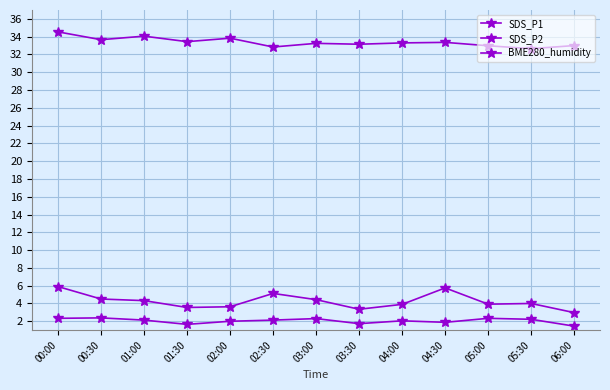

What is the average value of the SDS_P1 series?

4.3